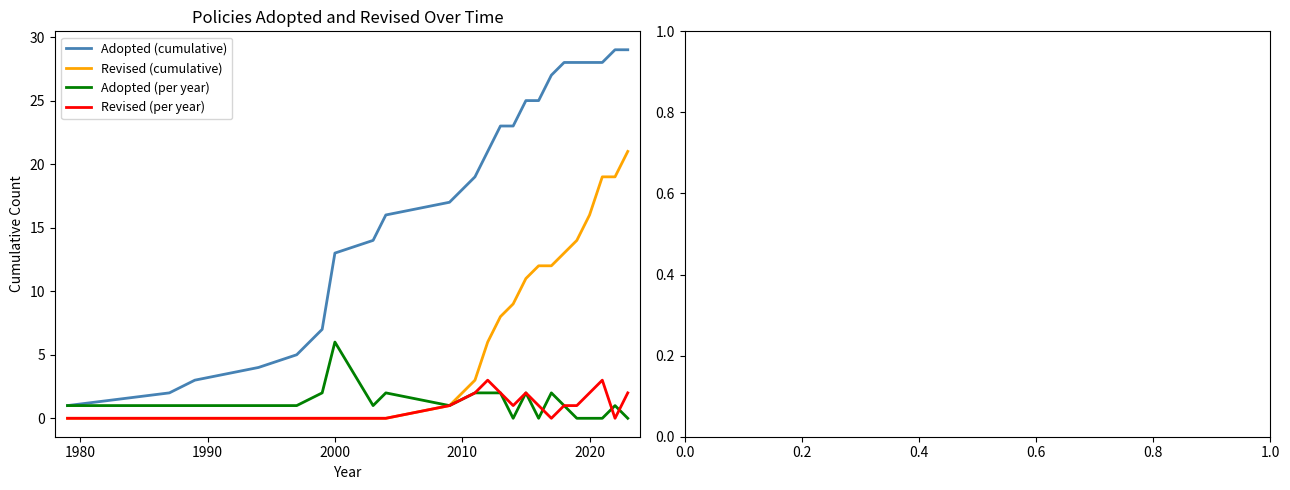

List the series in order of their peak value, lowest first.

Revised (per year), Adopted (per year), Revised (cumulative), Adopted (cumulative)